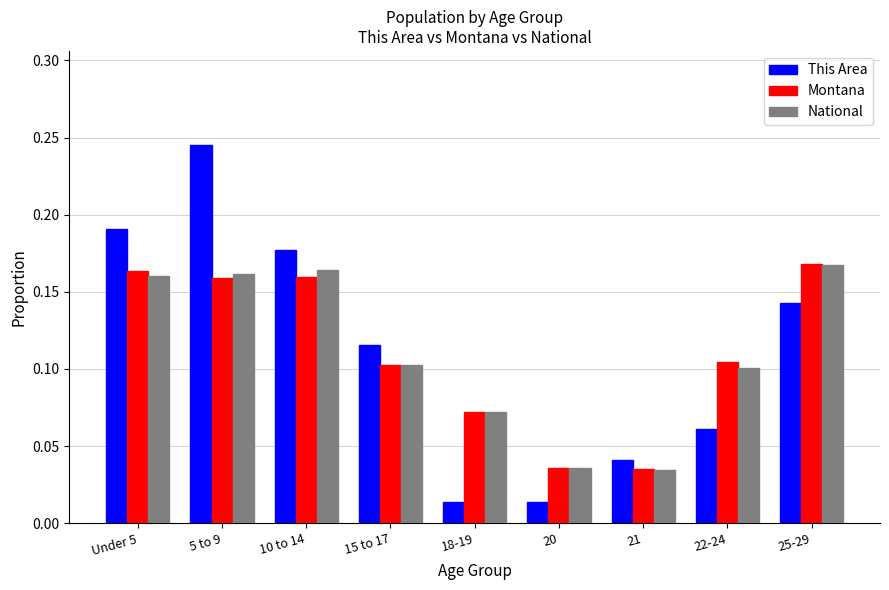

Is it true that This Area equals 0.1 at 22-24?

True